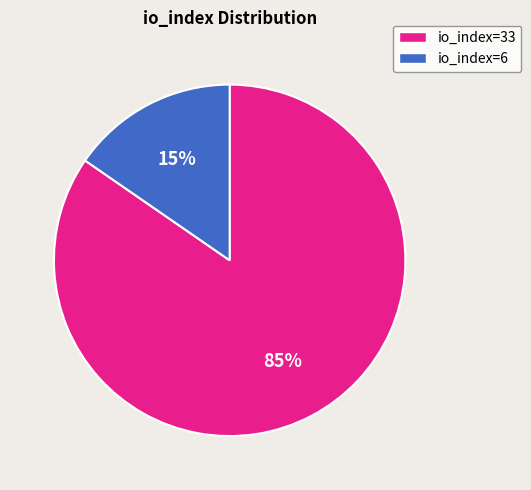

Does io_index=6 represent more than half of the total?

No